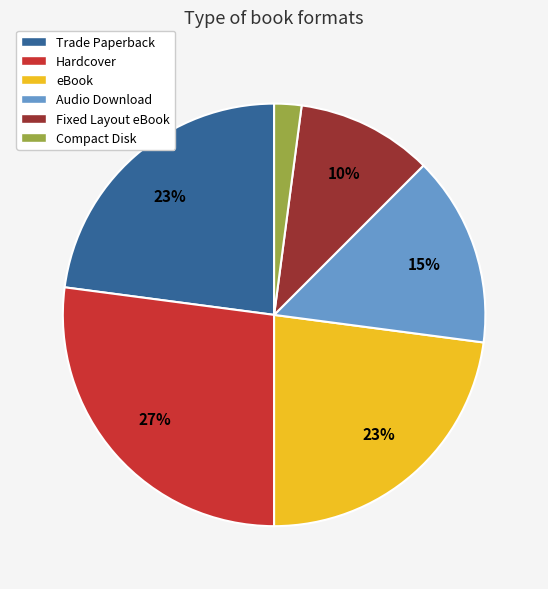

What is the ratio of the value at Fixed Layout eBook to the value at Compact Disk?

5.0